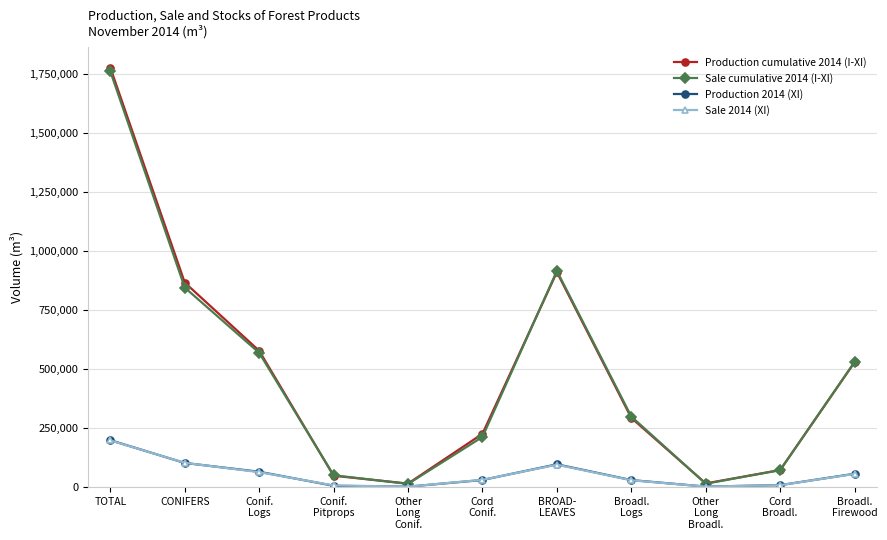

What is the maximum value shown in the chart?

1776221